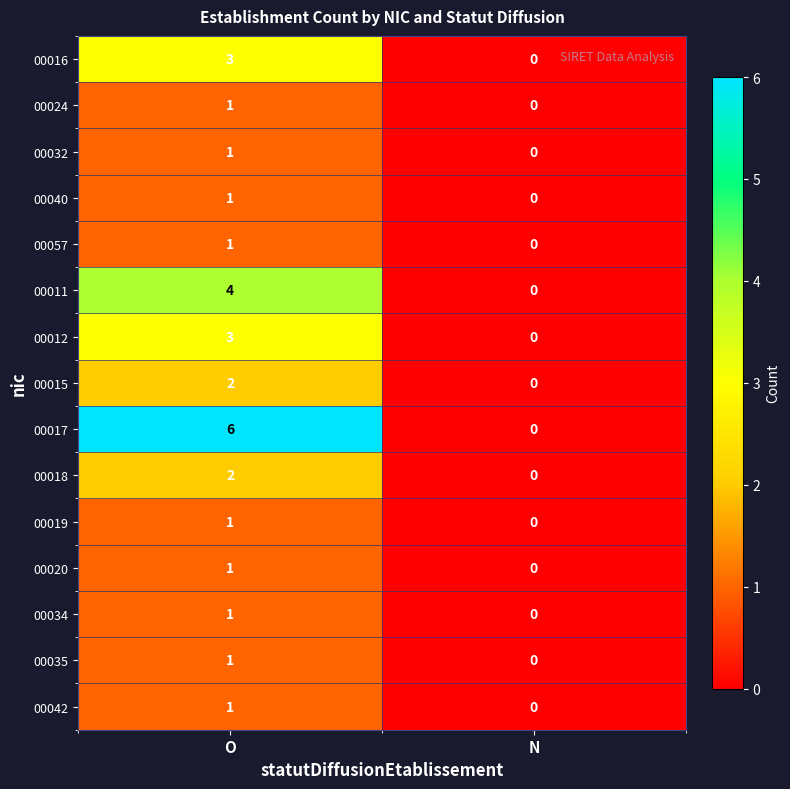

Which series has the widest spread of values?

00017